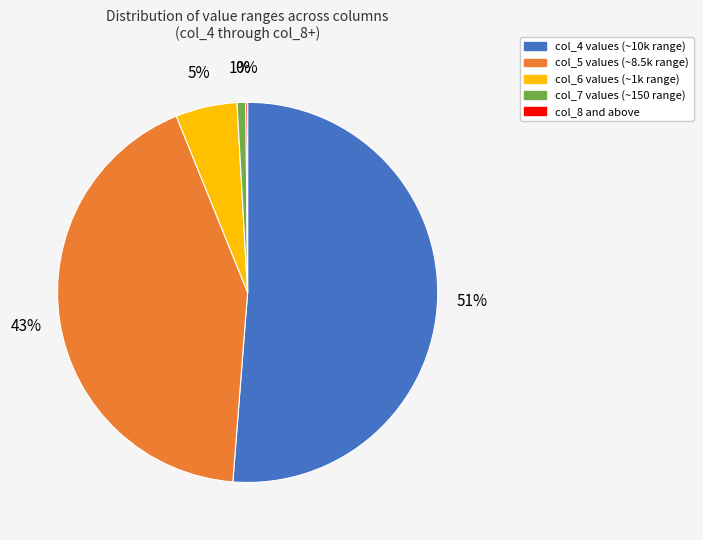

What is the largest slice in the pie chart?

col_4 values (~10k range)